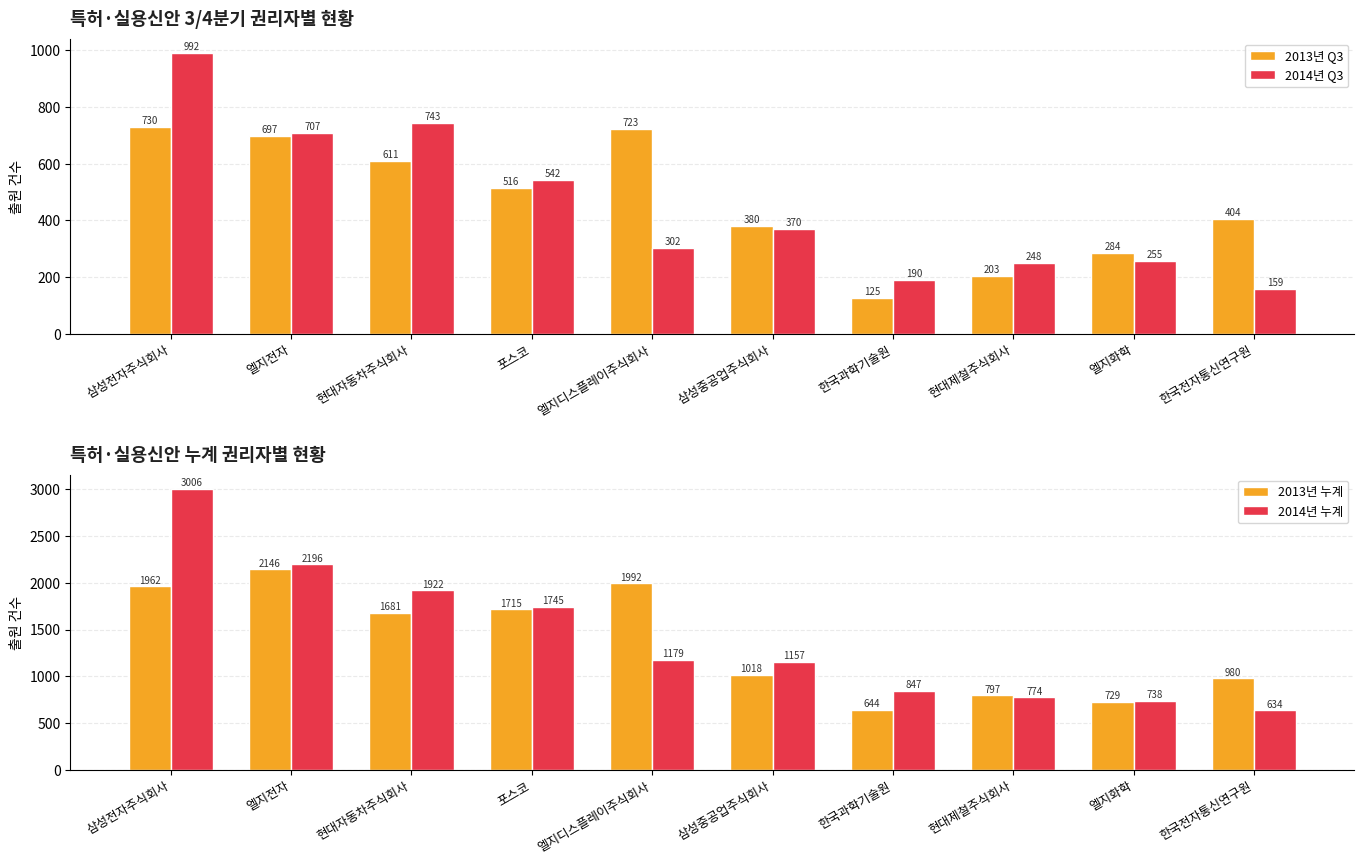

List the labels in order of 2013년 Q3 value, smallest first.

한국과학기술원, 현대제철주식회사, 엘지화학, 삼성중공업주식회사, 한국전자통신연구원, 포스코, 현대자동차주식회사, 엘지전자, 엘지디스플레이주식회사, 삼성전자주식회사